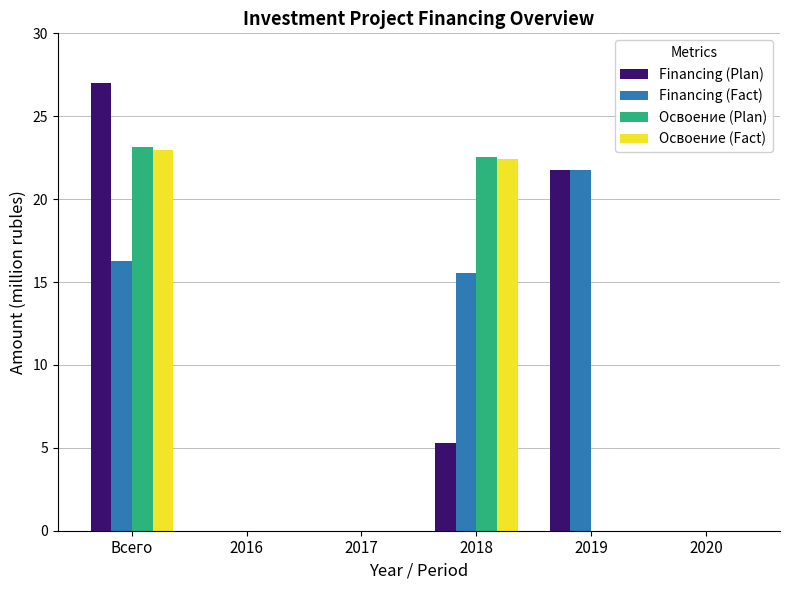

What is the highest value of the Financing (Fact) series?

21.8